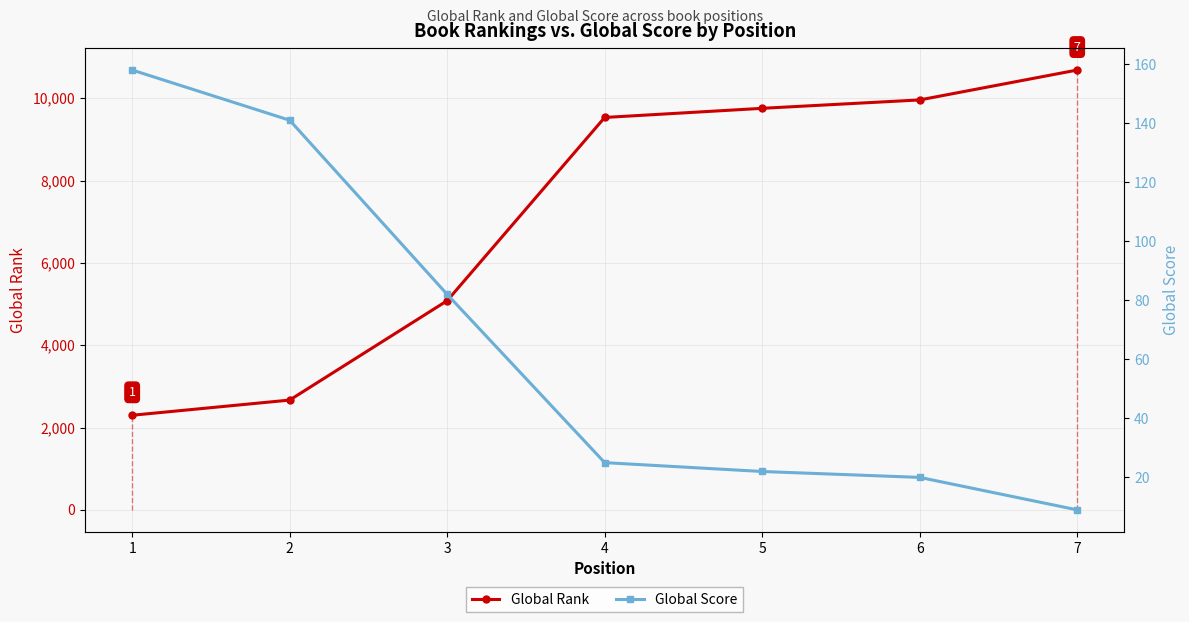

At which category is the sum across all series the highest?

7